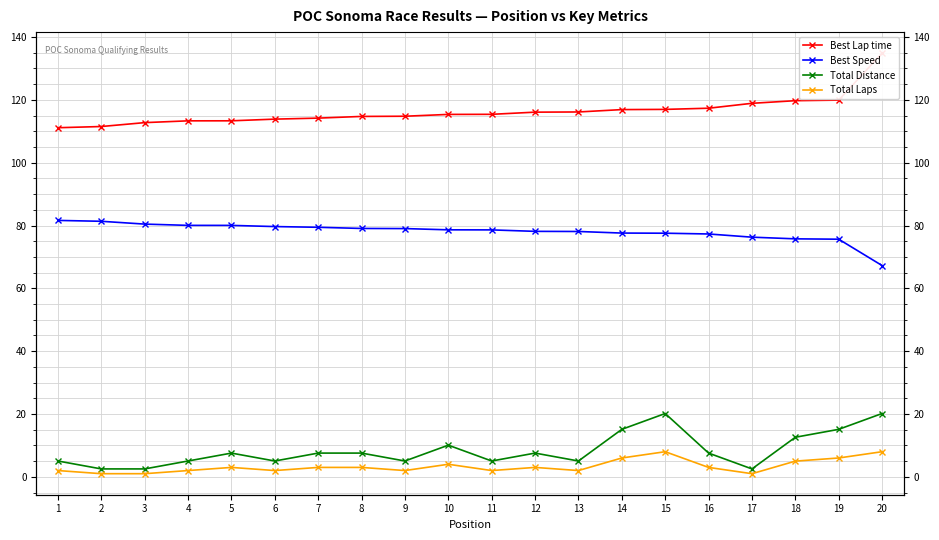

Is this an area chart (filled region under the line)?

No